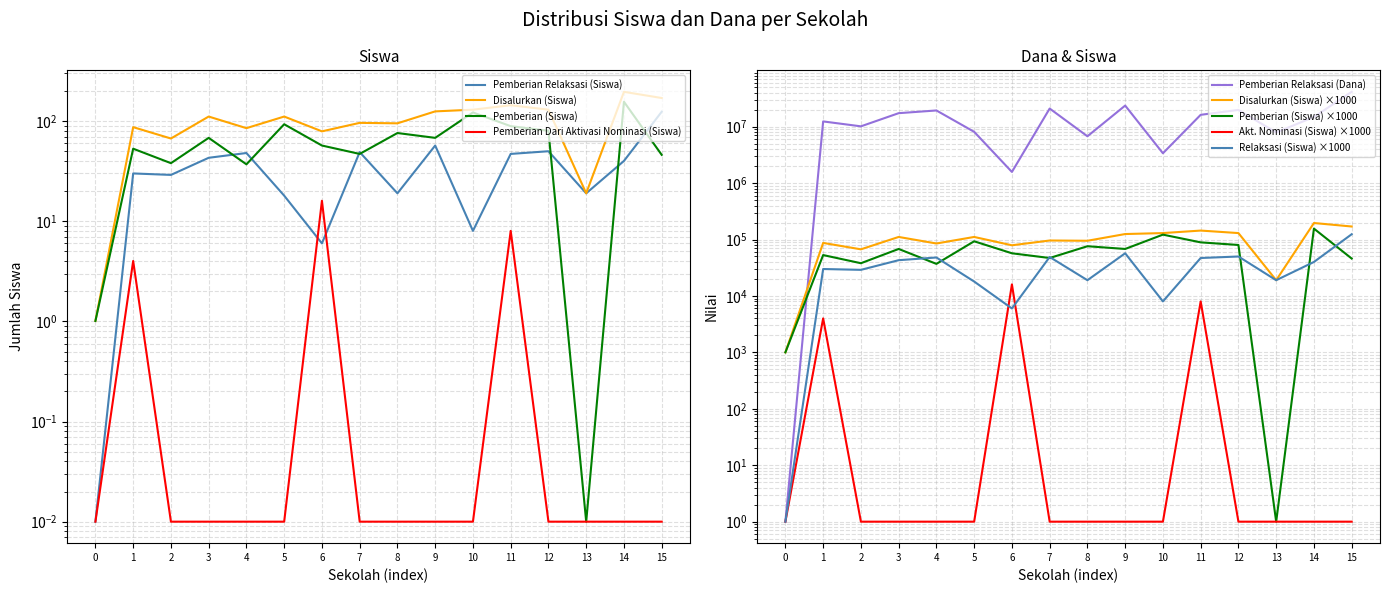

What is the value of the Pemberian Relaksasi (Siswa) point at the 10th from the left?

57.0